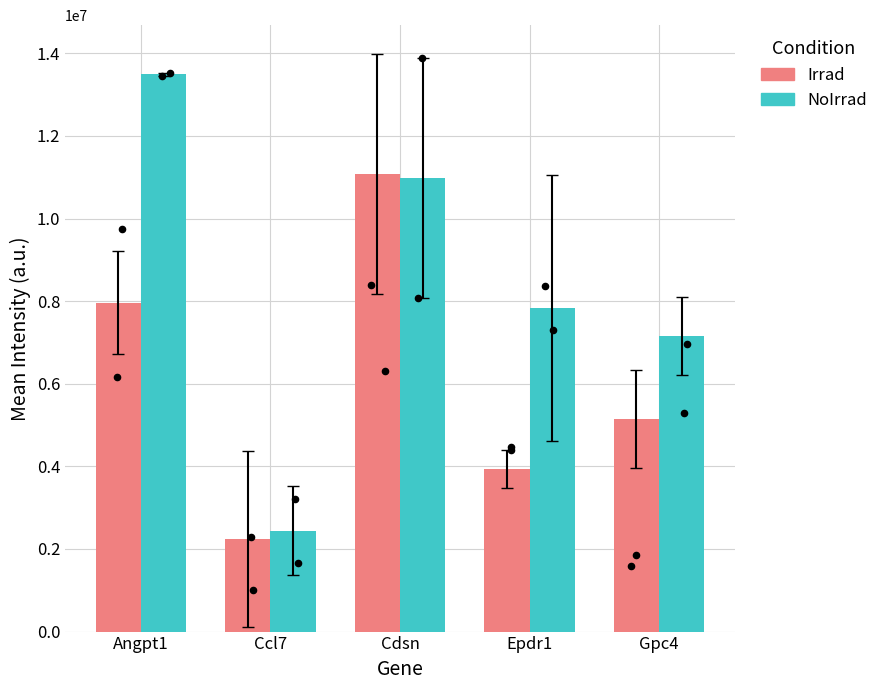

Which series has the largest total across all categories?

NoIrrad